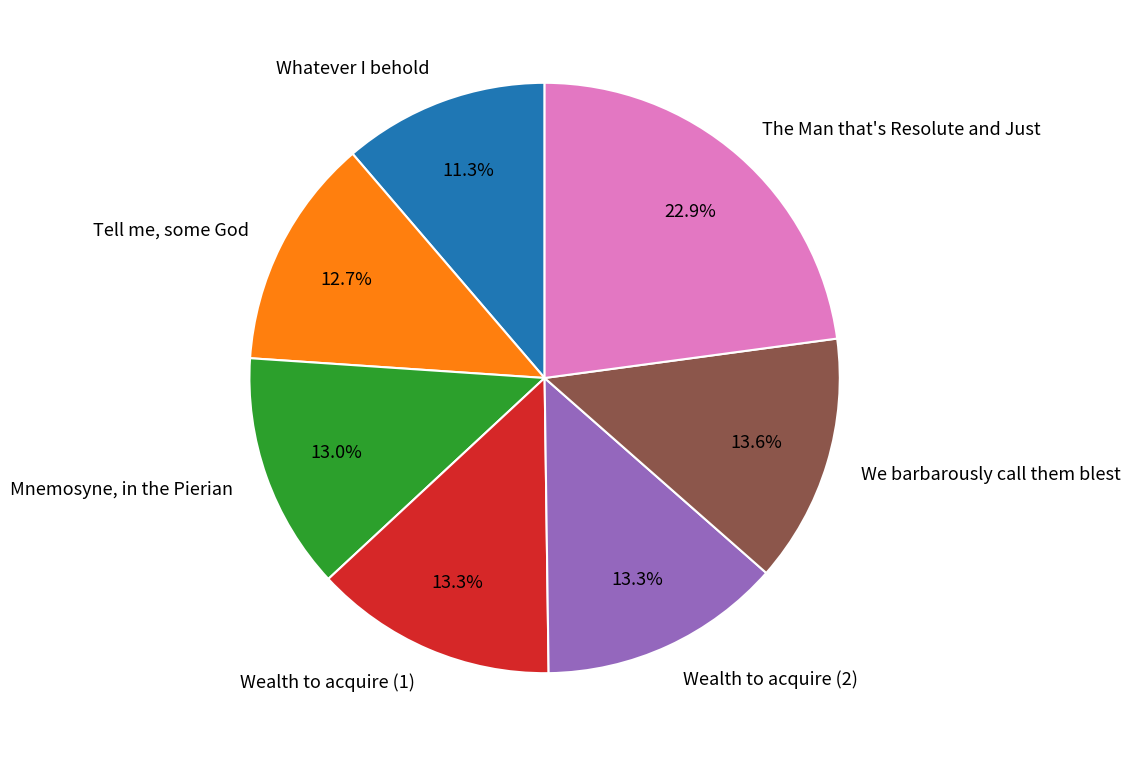

How many slices are in this pie chart?

7